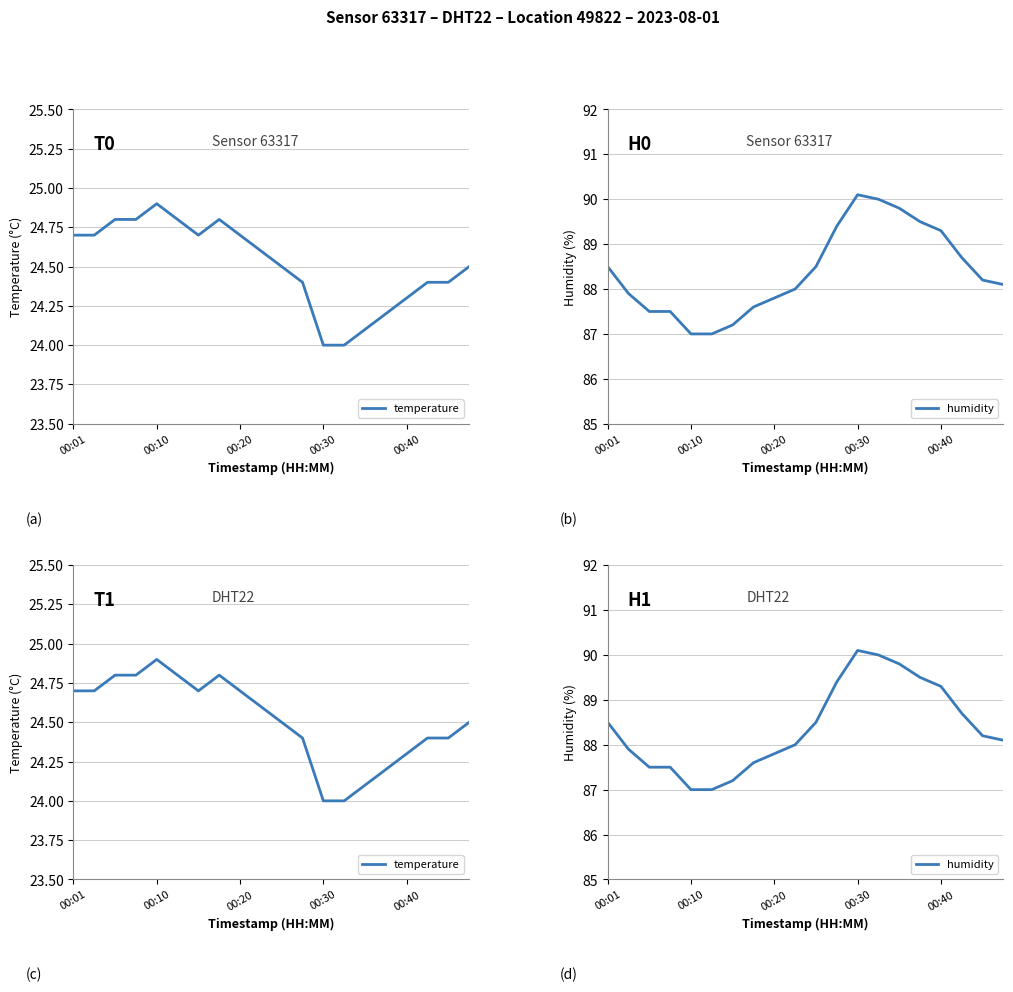

What are all the series names shown in the legend?

temperature, humidity